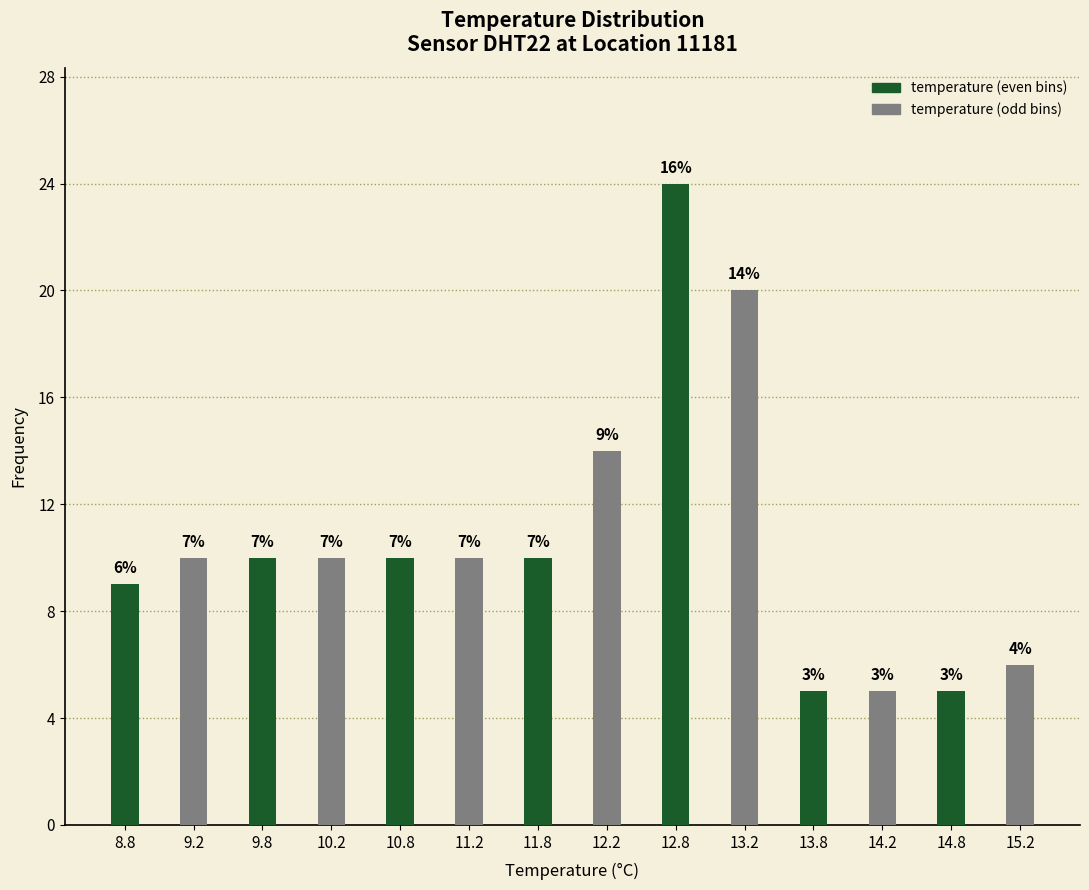

How many groups of bars are there?

7